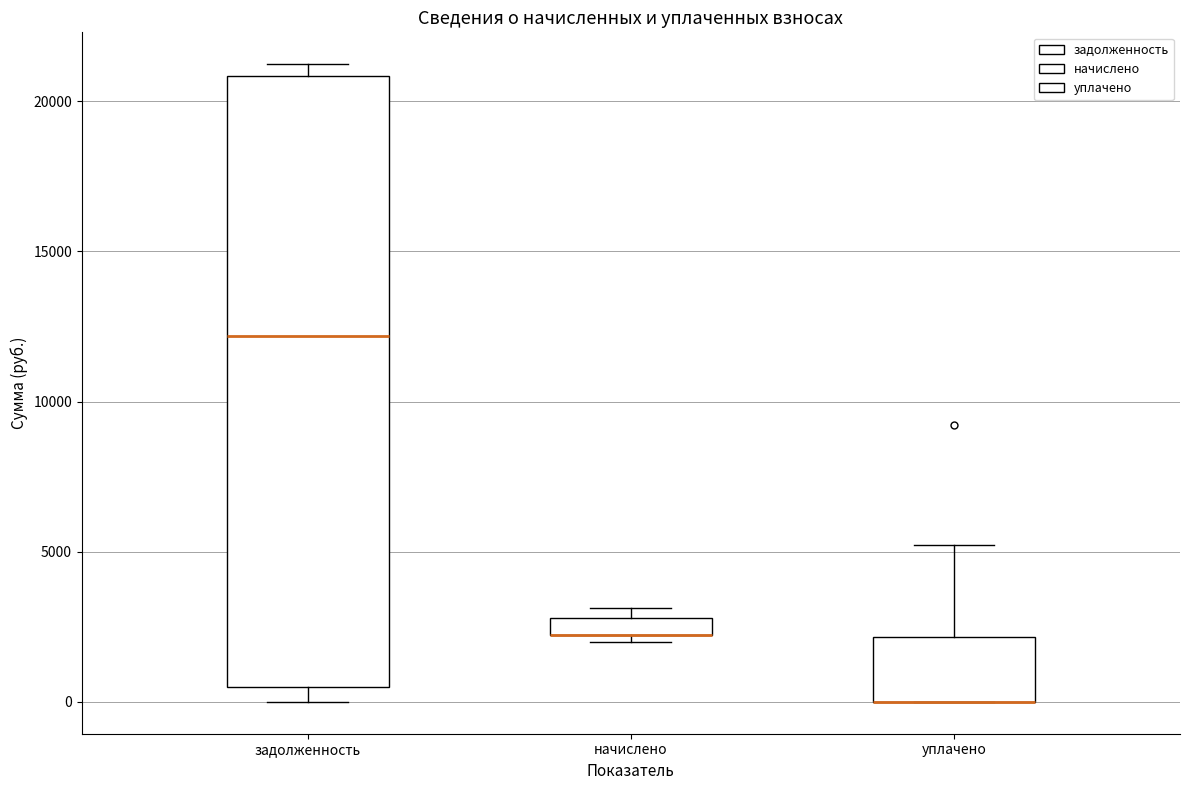

Comparing the boxes themselves (not the whiskers), which one is the tallest?

задолженность